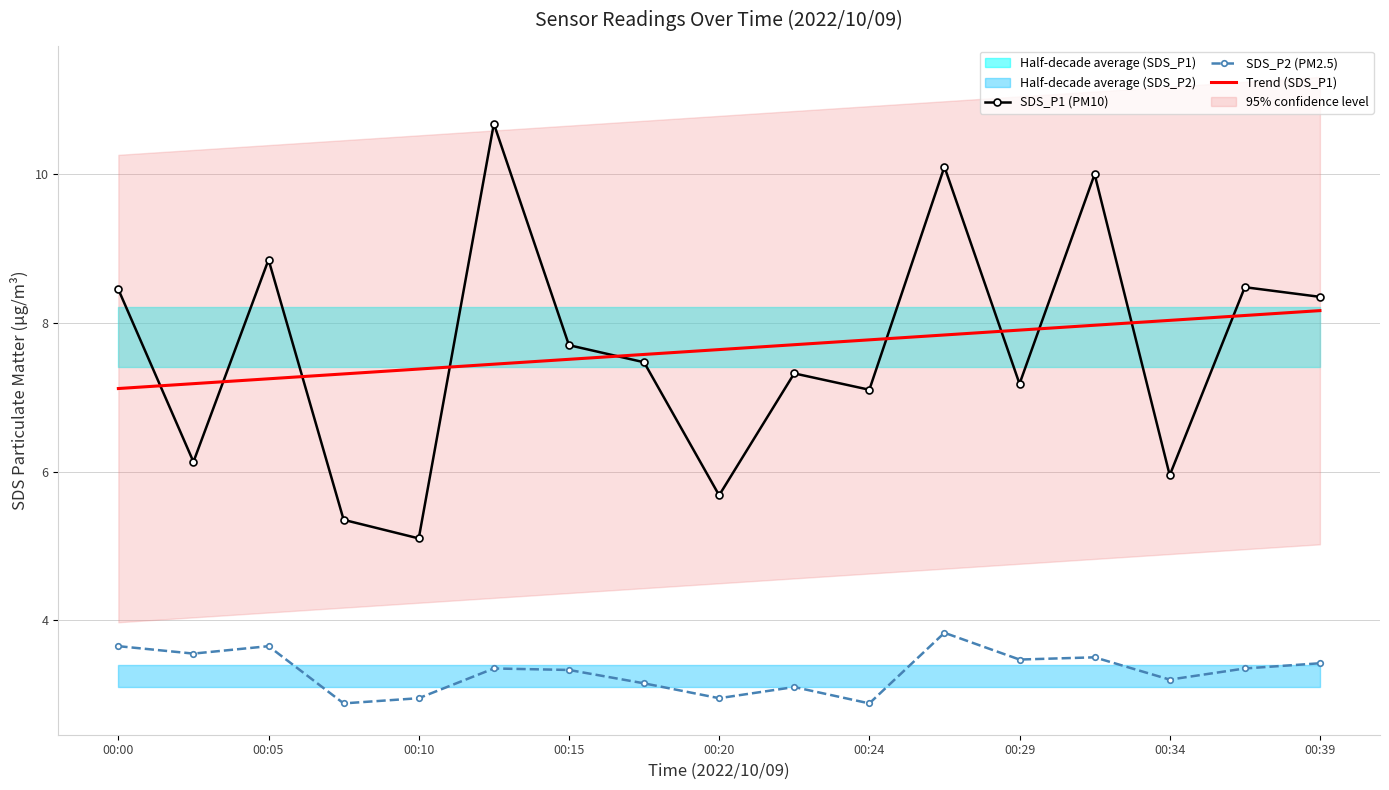

True or false: SDS_P1 (PM10) and Trend (SDS_P1) cross at least once.

True